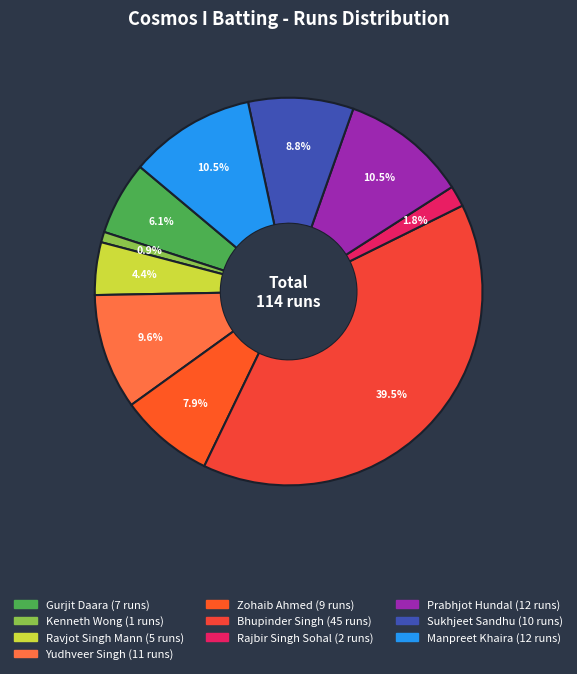

How many segments does this pie chart have?

10